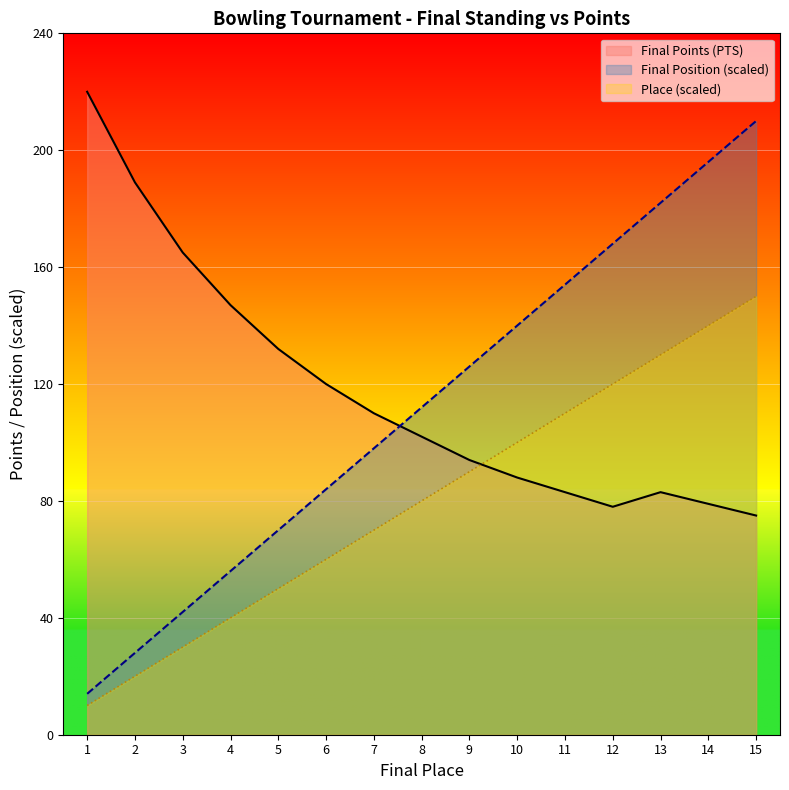

What is the difference between the highest and lowest values at 7?

40